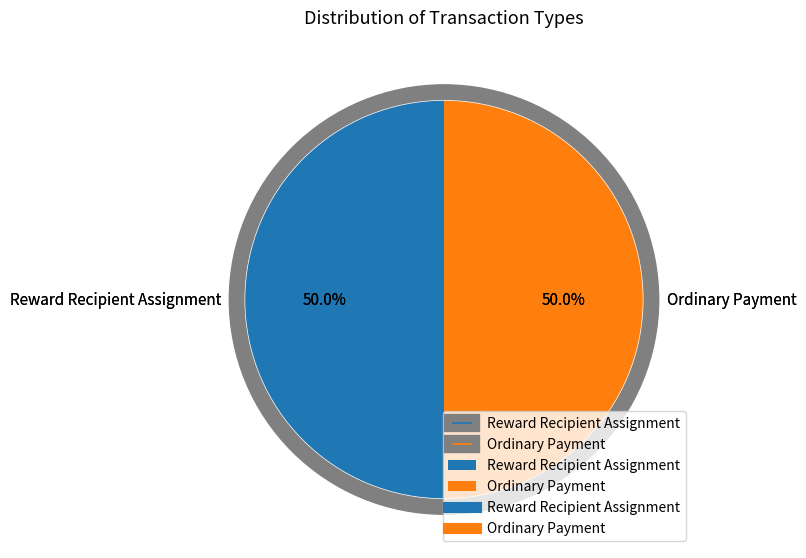

How many slices are in this pie chart?

2